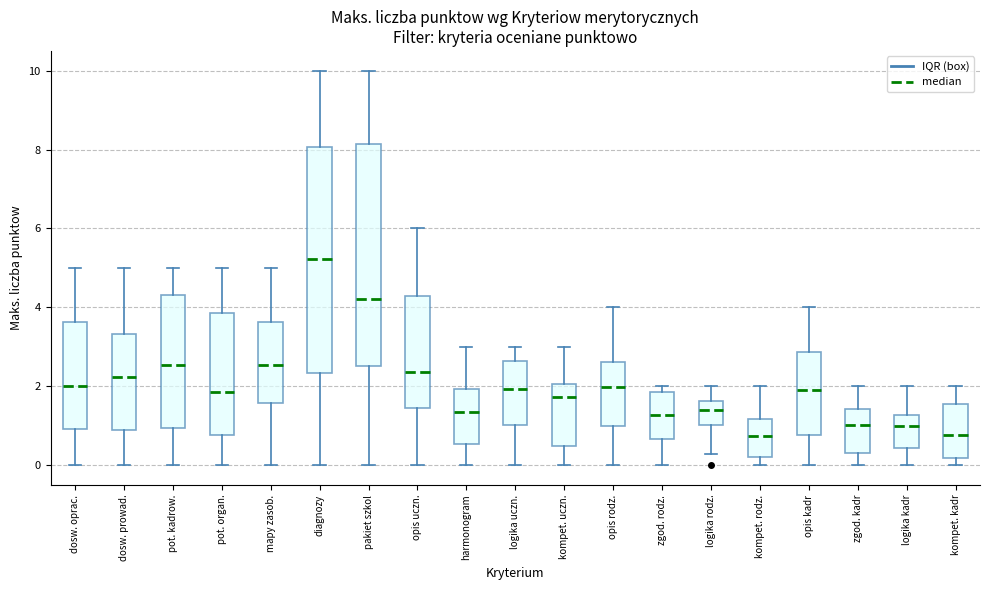

Reading left to right, read every box against the y-axis: the position of its median line, the range the box covers, and the ends of its whiskers. The values are not printed on the chart, so give them approximately, as read against the axis.

dosw. oprac.: median 2.0, box 1.0 to 3.6, whiskers 0.0 to 5.0
dosw. prowad.: median 2.2, box 0.8 to 3.4, whiskers 0.0 to 5.0
pot. kadrow.: median 2.6, box 1.0 to 4.4, whiskers 0.0 to 5.0
pot. organ.: median 1.8, box 0.8 to 3.8, whiskers 0.0 to 5.0
mapy zasob.: median 2.6, box 1.6 to 3.6, whiskers 0.0 to 5.0
diagnozy: median 5.2, box 2.4 to 8.0, whiskers 0.0 to 10.0
pakiet szkol: median 4.2, box 2.6 to 8.2, whiskers 0.0 to 10.0
opis uczn.: median 2.4, box 1.4 to 4.2, whiskers 0.0 to 6.0
harmonogram: median 1.4, box 0.6 to 2.0, whiskers 0.0 to 3.0
logika uczn.: median 2.0, box 1.0 to 2.6, whiskers 0.0 to 3.0
kompet. uczn.: median 1.8, box 0.4 to 2.0, whiskers 0.0 to 3.0
opis rodz.: median 2.0, box 1.0 to 2.6, whiskers 0.0 to 4.0
zgod. rodz.: median 1.2, box 0.6 to 1.8, whiskers 0.0 to 2.0
logika rodz.: median 1.4, box 1.0 to 1.6, whiskers 0.2 to 2.0
kompet. rodz.: median 0.8, box 0.2 to 1.2, whiskers 0.0 to 2.0
opis kadr: median 2.0, box 0.8 to 2.8, whiskers 0.0 to 4.0
zgod. kadr: median 1.0, box 0.2 to 1.4, whiskers 0.0 to 2.0
logika kadr: median 1.0, box 0.4 to 1.2, whiskers 0.0 to 2.0
kompet. kadr: median 0.8, box 0.2 to 1.6, whiskers 0.0 to 2.0